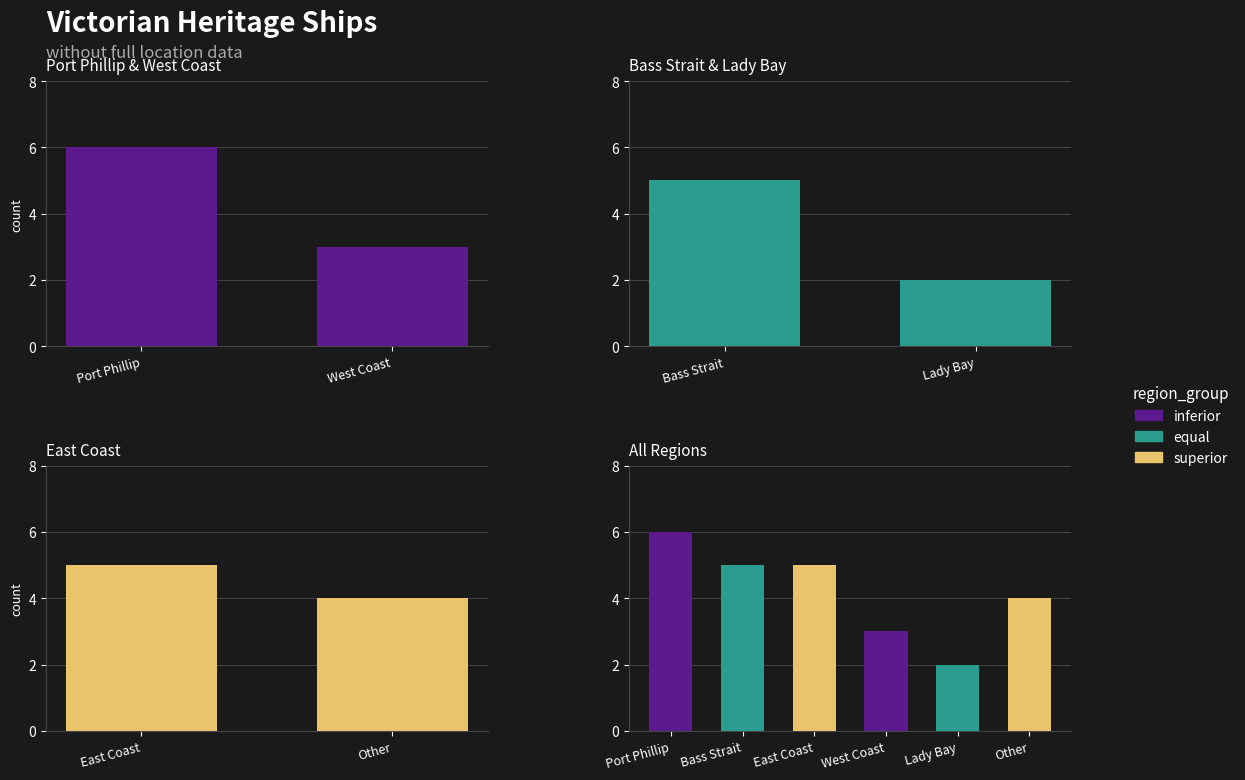

Which label corresponds to the smallest value in the chart?

Lady Bay